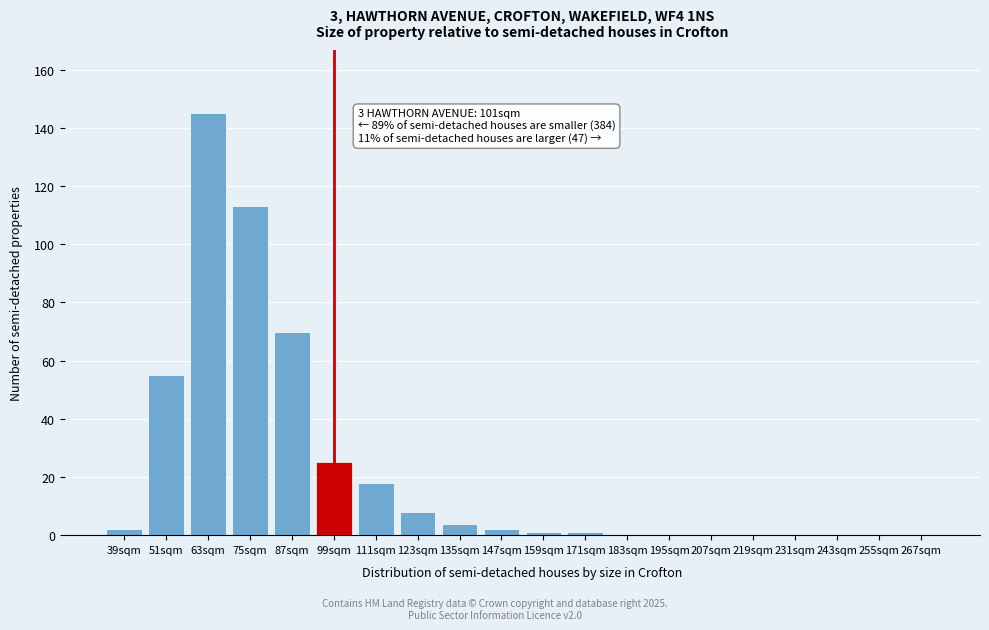

Reading left to right, transcribe all the data shown in this chart.

39sqm=2	51sqm=55	63sqm=145	75sqm=113	87sqm=70	99sqm=25	111sqm=18	123sqm=8	135sqm=4	147sqm=2	159sqm=1	171sqm=1	183sqm=0	195sqm=0	207sqm=0	219sqm=0	231sqm=0	243sqm=0	255sqm=0	267sqm=0